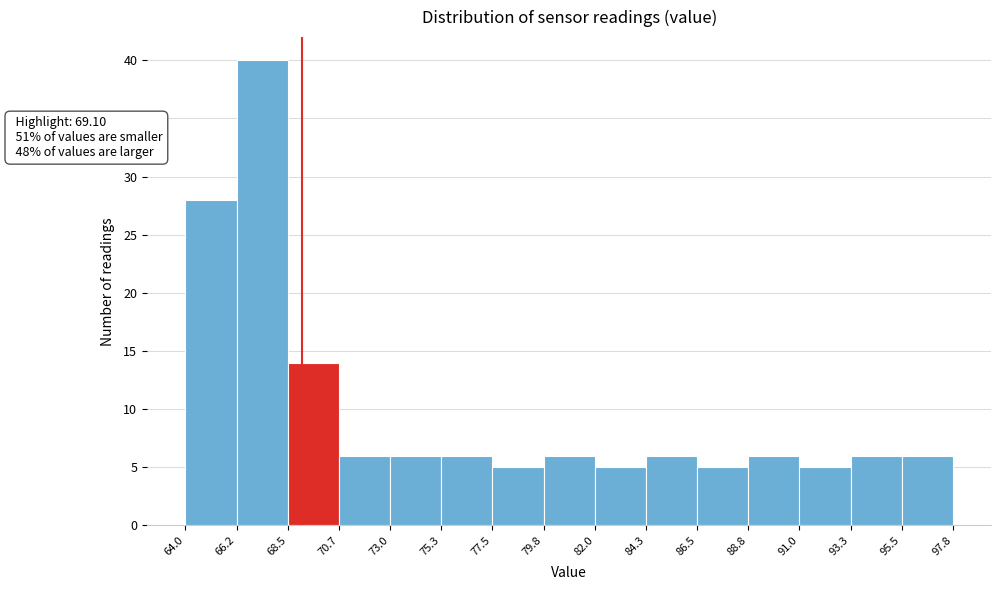

Over which range of the x-axis is the bar tallest?

66.2 to 68.5